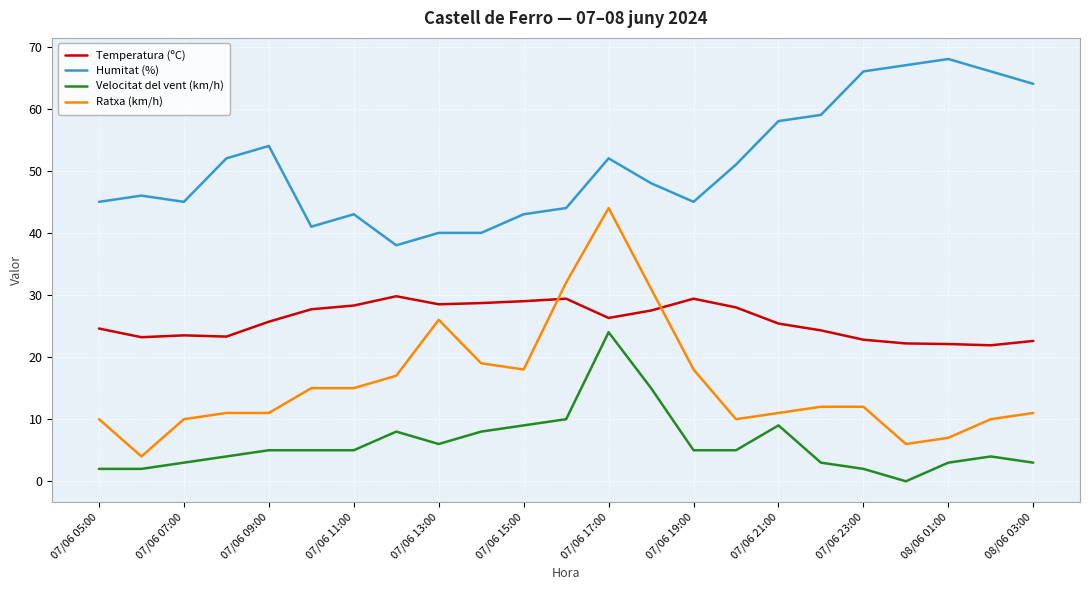

Rank the series by their maximum value, from lowest to highest.

Velocitat del vent (km/h), Temperatura (ºC), Ratxa (km/h), Humitat (%)